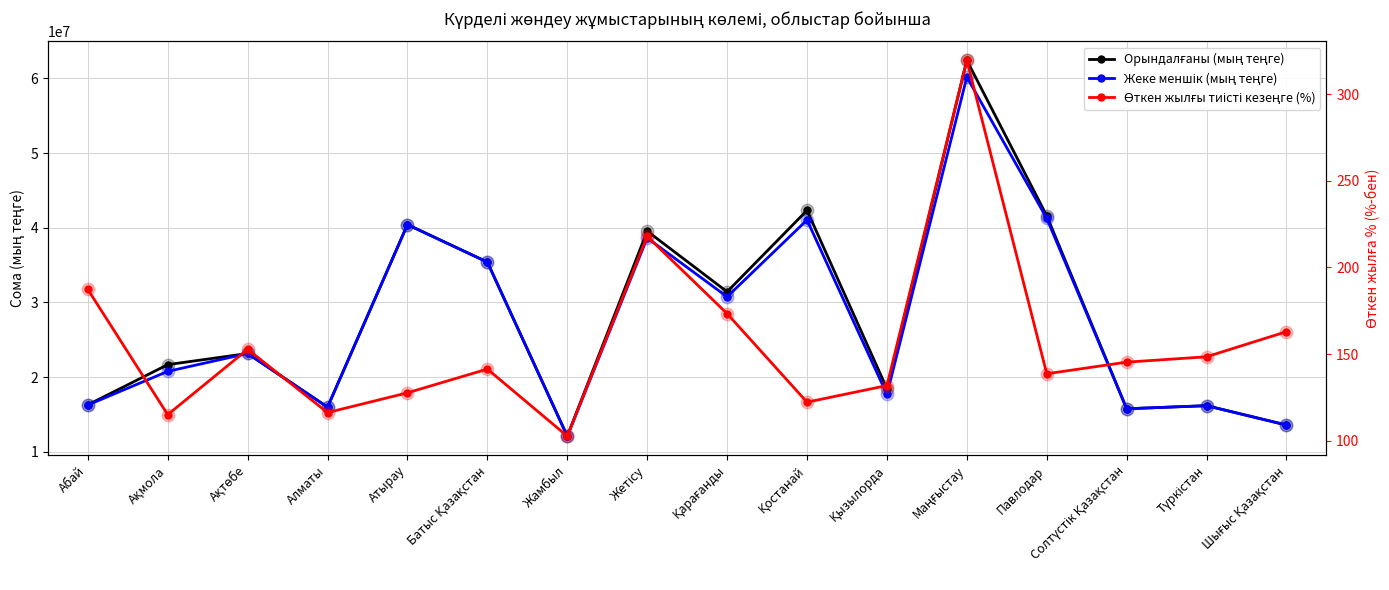

Reading right to left, extract all data points from this chart.

Орындалғаны (мың теңге): 13565468.0	16160093.0	15744772.0	41595181.0	62428285.0	18433896.0	42326474.0	31414183.0	39543941.0	12078203.0	35393794.0	40414554.0	15966236.0	23149162.0	21655085.0	16269641.0
Жеке меншік (мың теңге): 13565468.0	16160093.0	15744772.0	41252168.0	60184806.0	17660096.0	41035408.0	30743828.0	38630683.0	12078203.0	35393794.0	40414554.0	15966236.0	23149162.0	20754610.0	16247536.0
Өткен жылғы тиісті кезеңге (%): 162.9	148.4	145.3	138.6	319.5	131.8	122.2	173.3	217.9	102.6	141.3	127.6	116.2	152.7	115.0	187.3